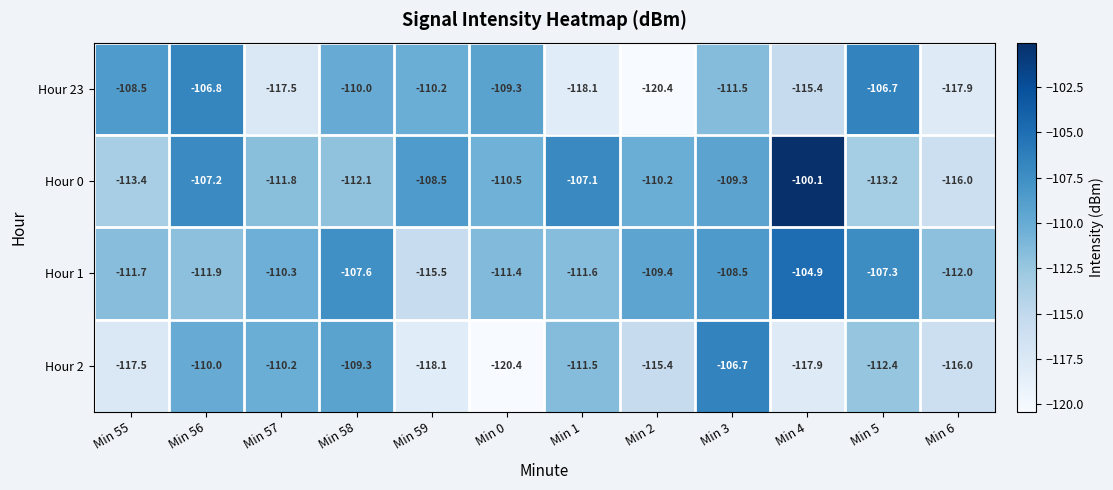

What is the difference between the maximum and second lowest values in the Hour 23 series?

11.4